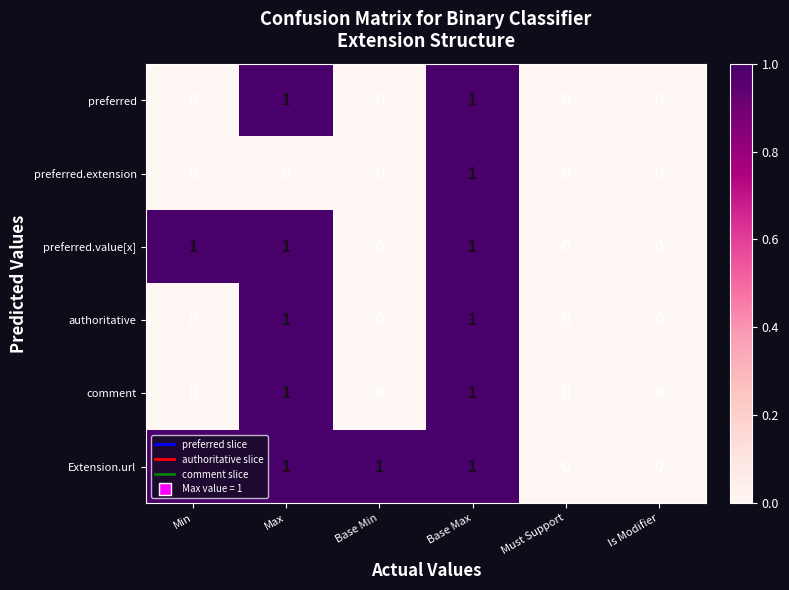

Is it true that preferred equals 1 at Base Min?

False